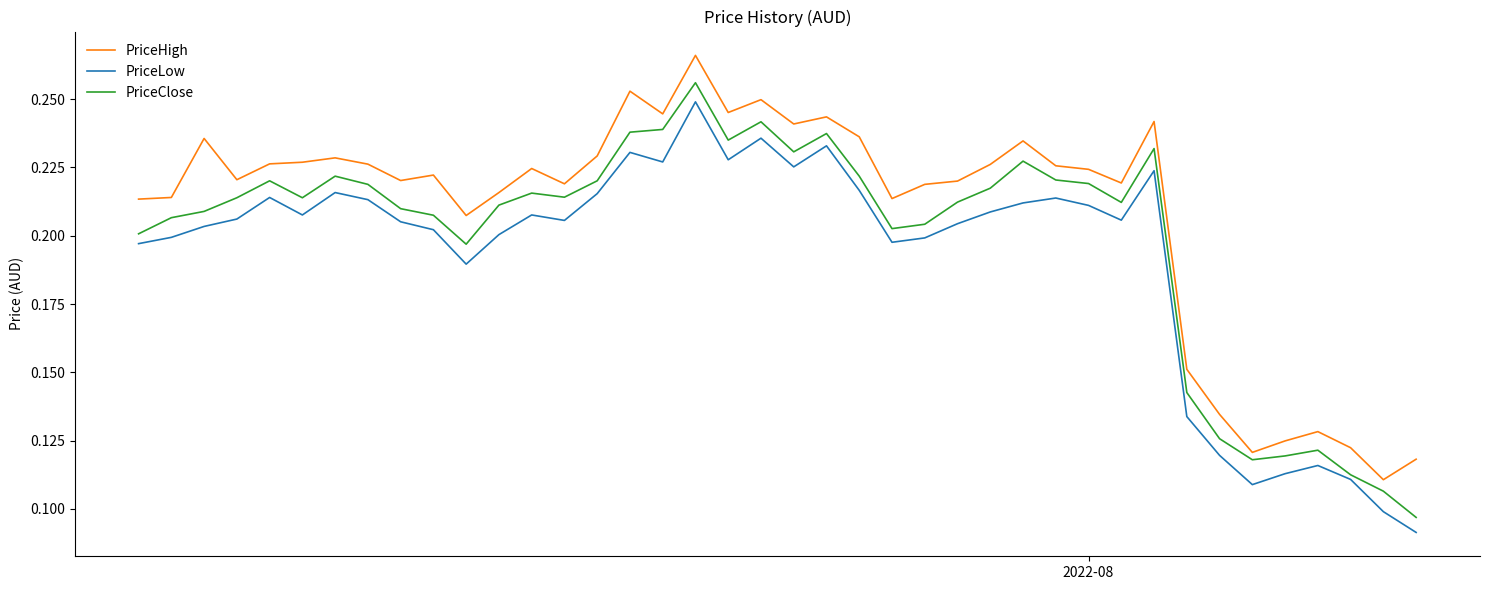

List the series in order of their overall mean, highest first.

PriceHigh, PriceClose, PriceLow